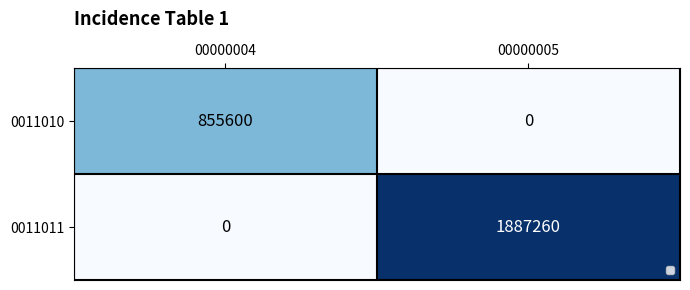

At 00000005, list the series in order from largest to smallest.

0011011, 0011010